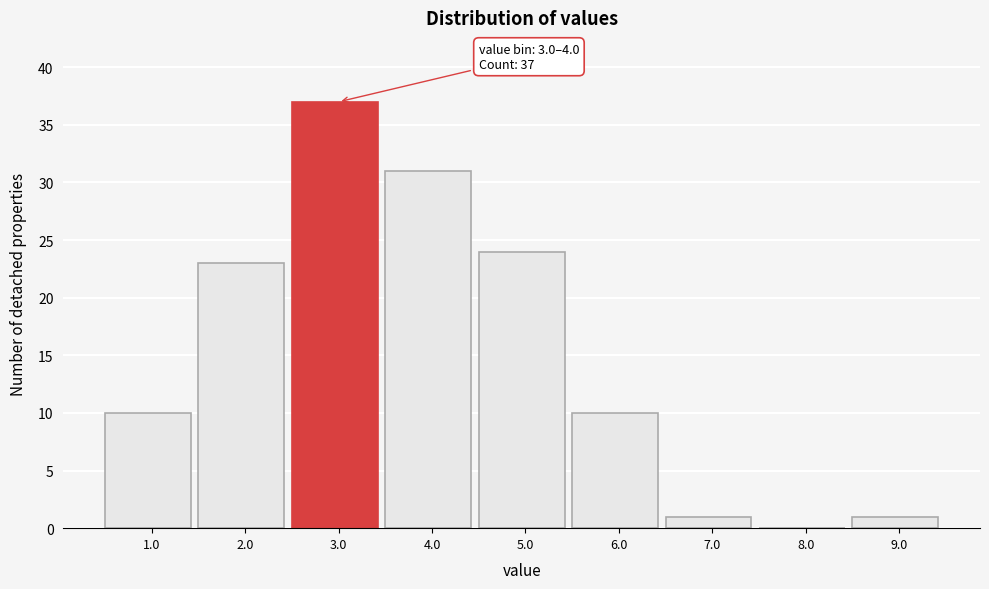

Reading right to left, transcribe all the data shown in this chart.

9.0=1	8.0=0	7.0=1	6.0=10	5.0=24	4.0=31	3.0=37	2.0=23	1.0=10